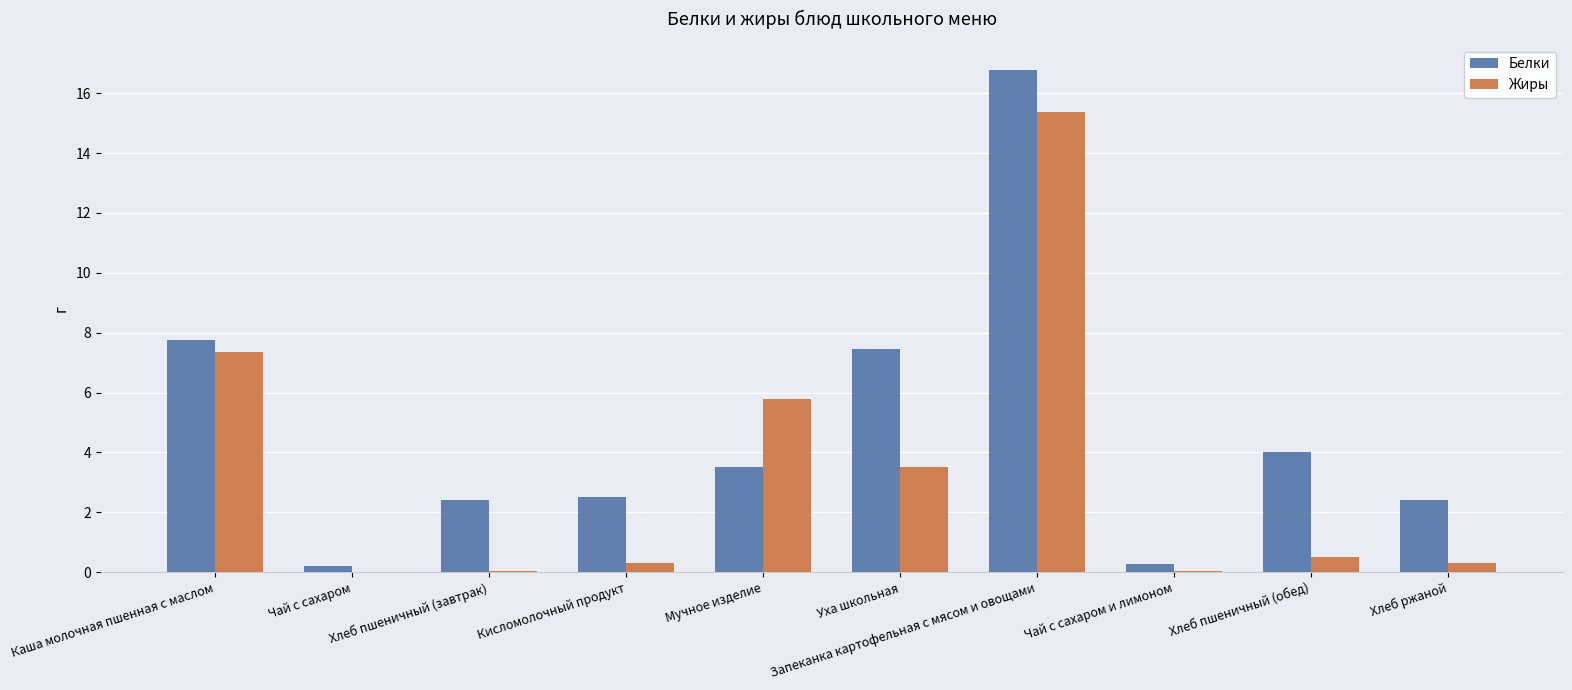

Which category has the highest value in the Белки series?

Запеканка картофельная с мясом и овощами